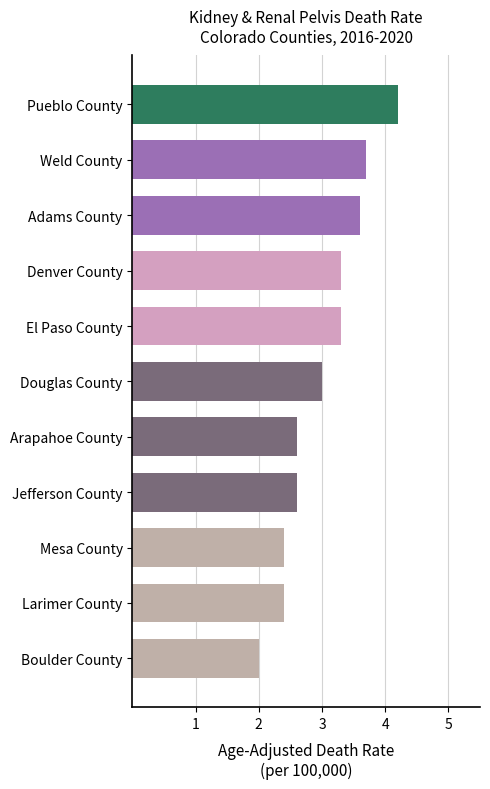

What is the approximate value at El Paso County?

3.3